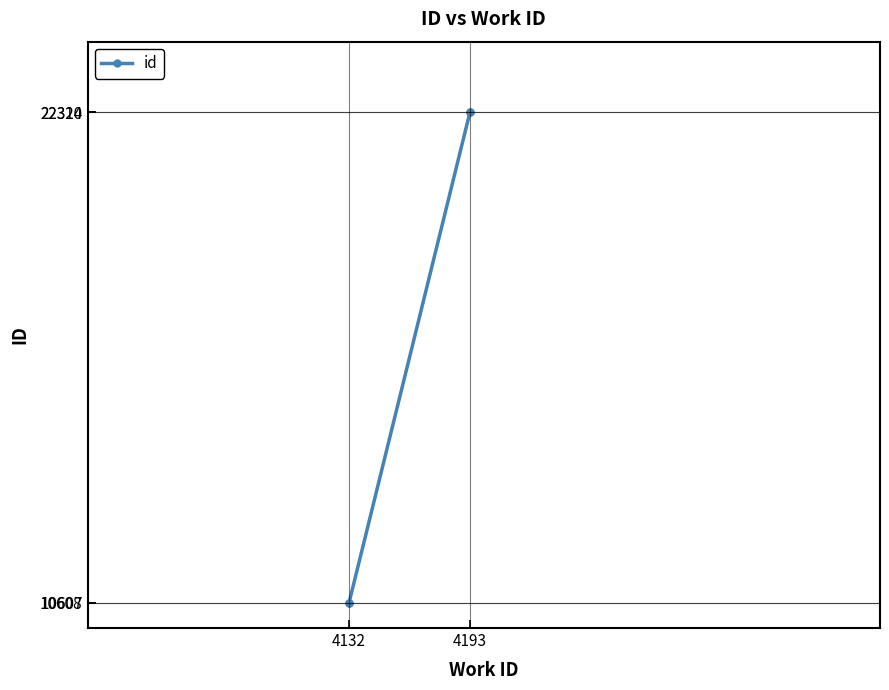

What is the sum of all values?

65849